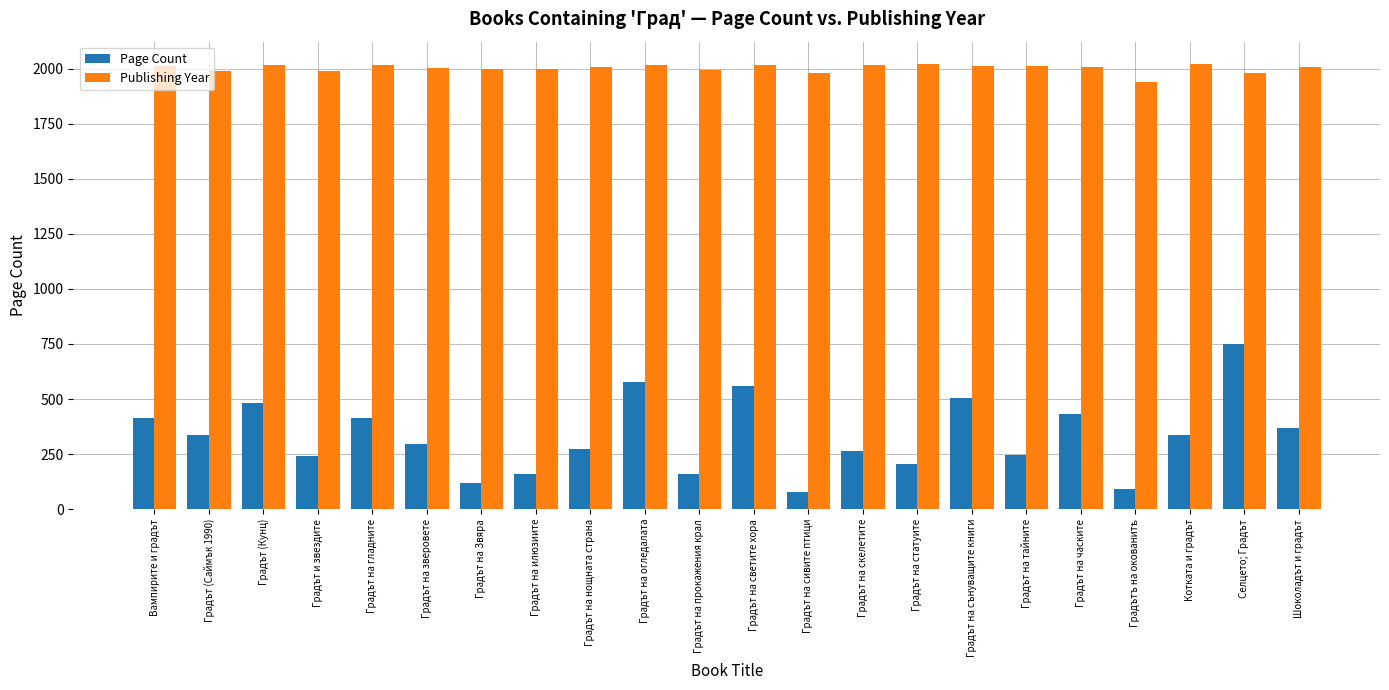

How many groups of bars are there?

22